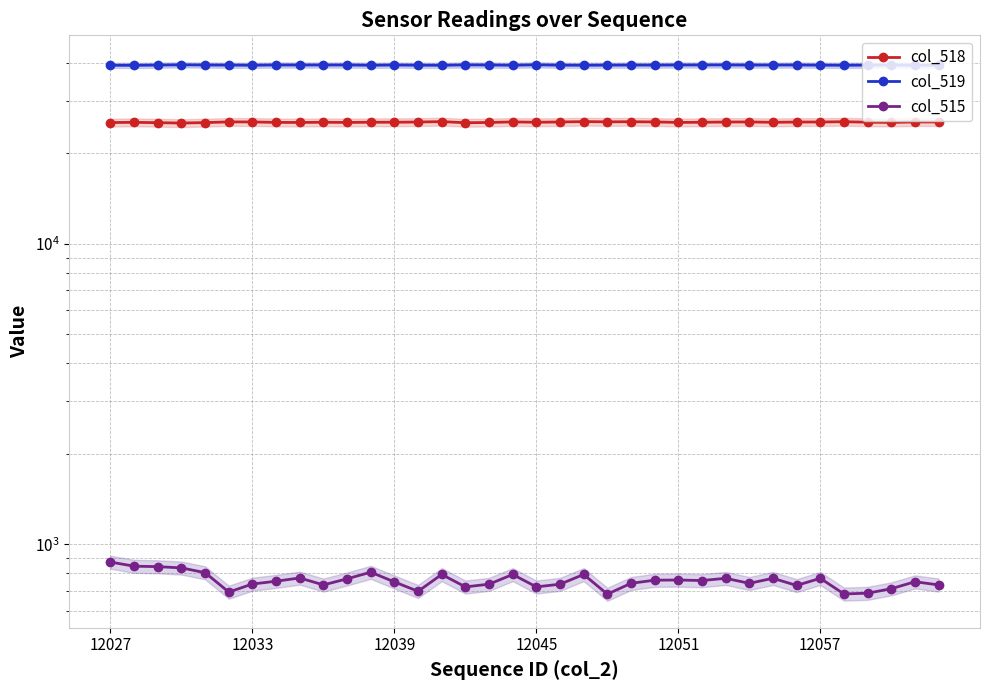

What is the sum of the col_518 values at 34 and 9?

50870